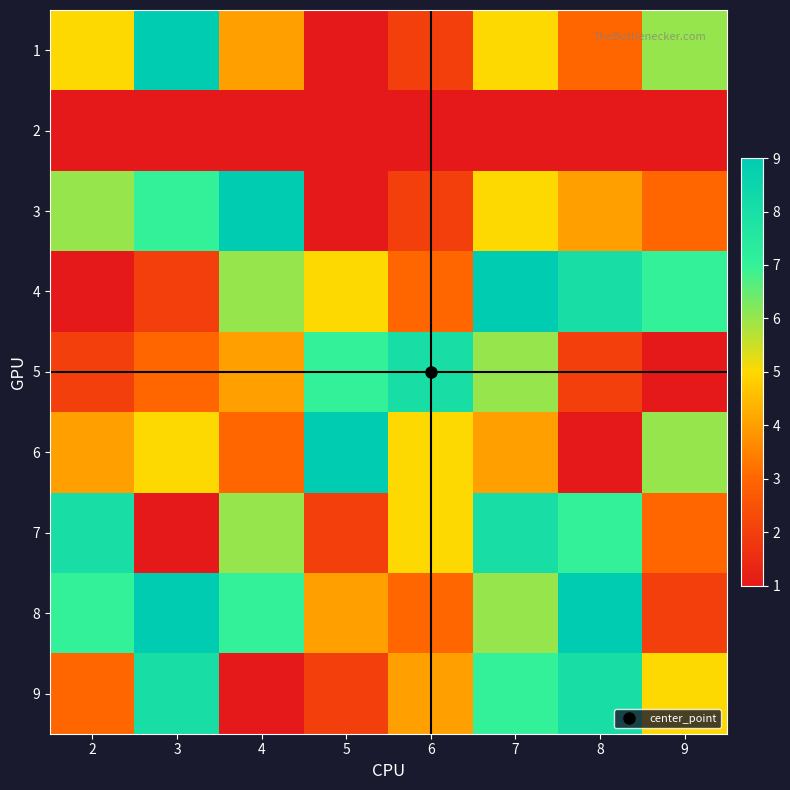

At how many categories does at least one series exceed 1?

8